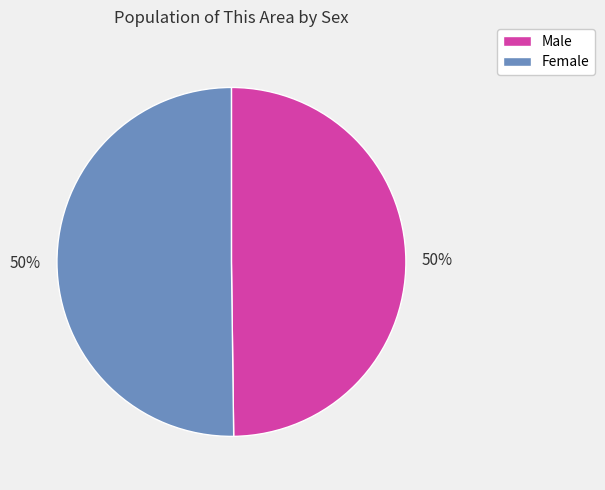

True or false: Female accounts for 61% of the total.

False